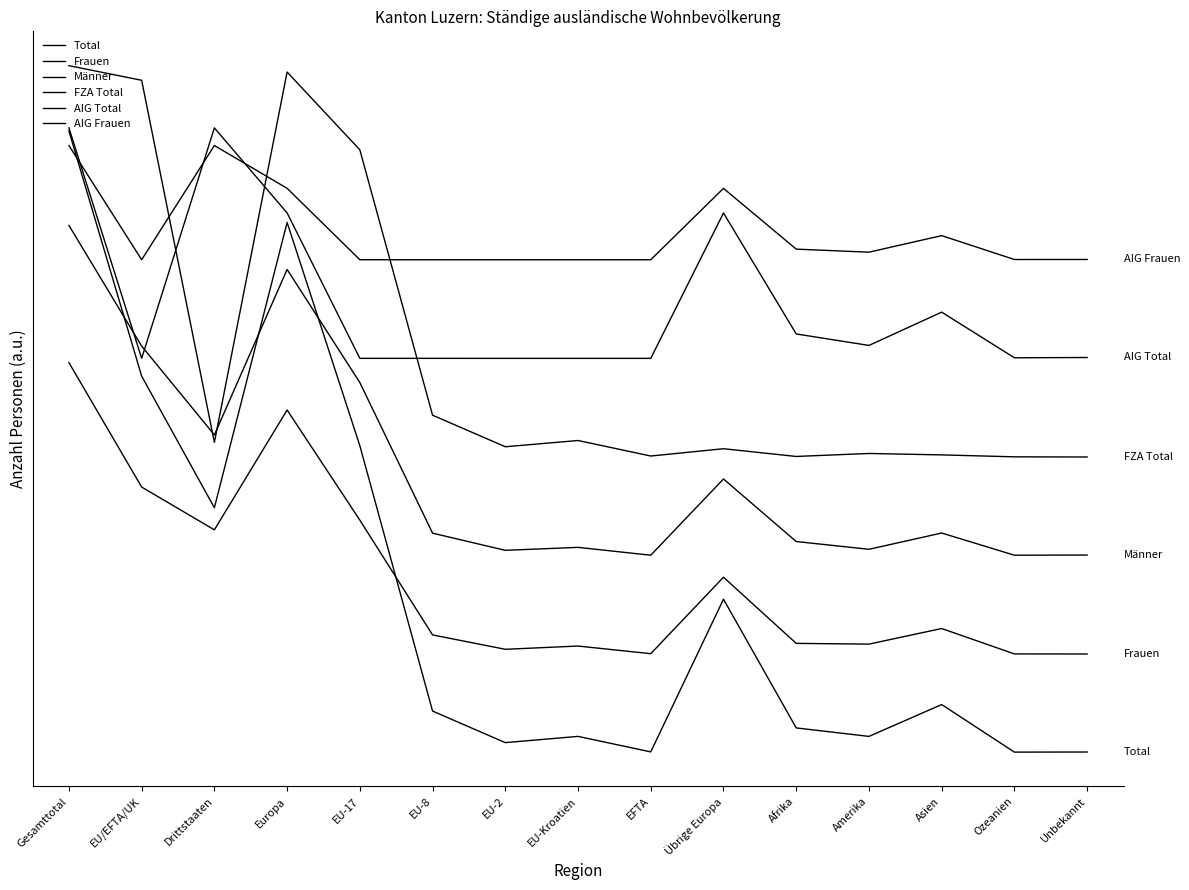

The AIG Frauen series shows 104226 at Übrige Europa. True or false?

False